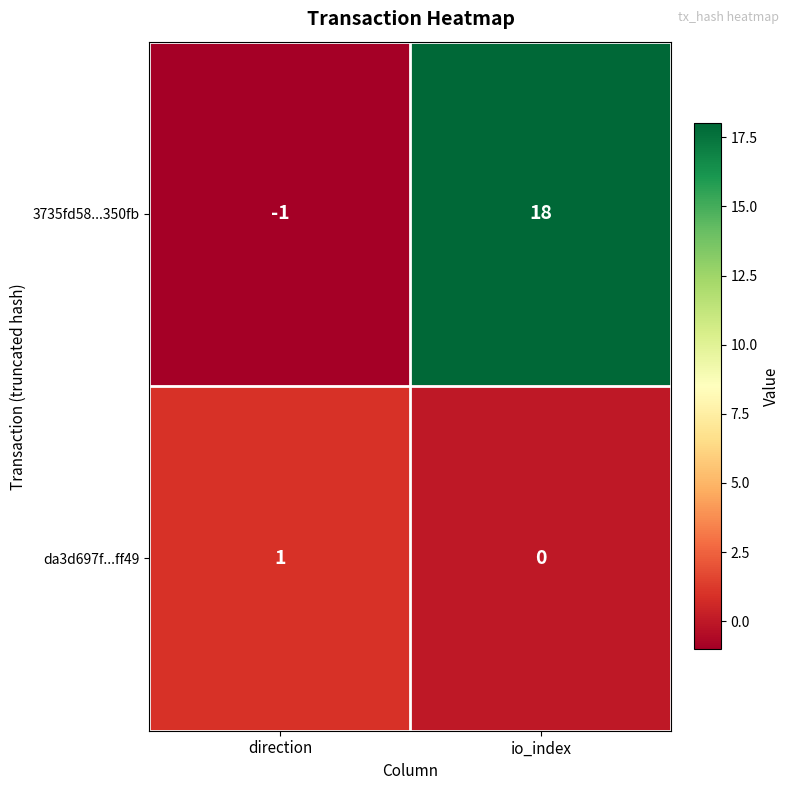

Rank the series by their average value, from highest to lowest.

3735fd58...350fb, da3d697f...ff49